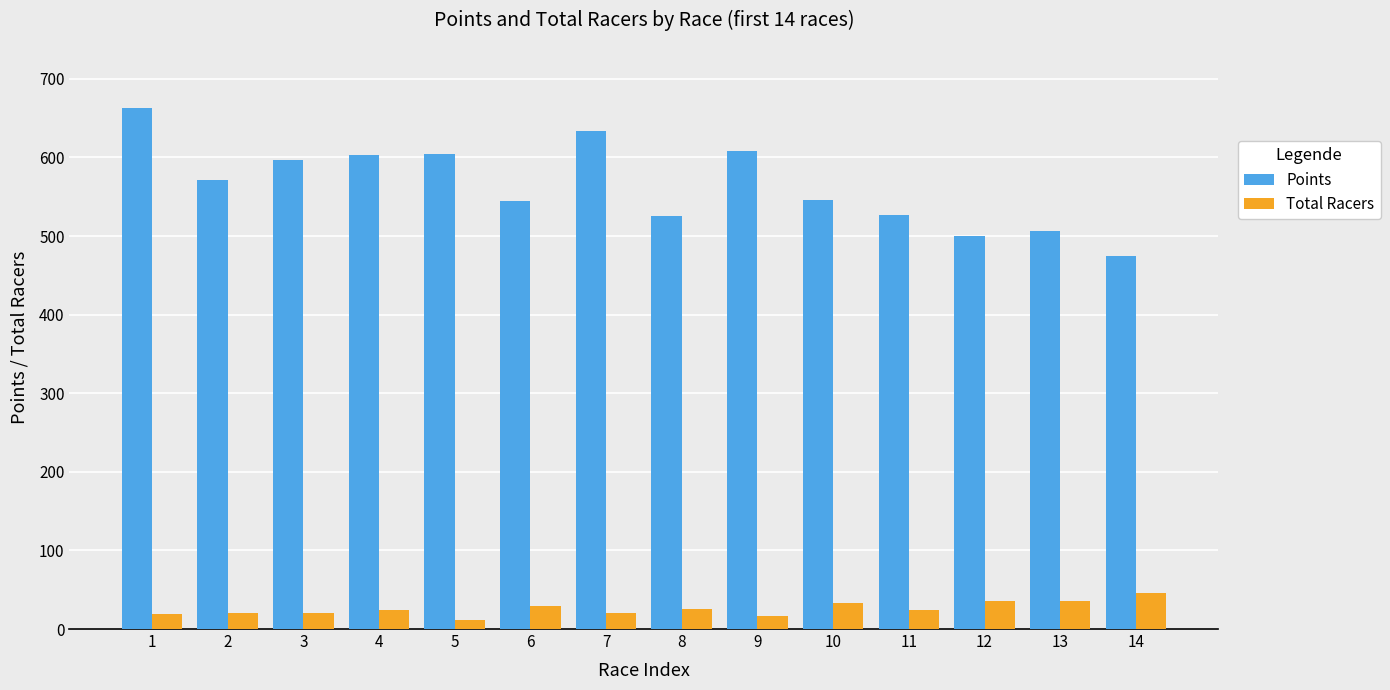

Where does the Points series first go above 571?

1